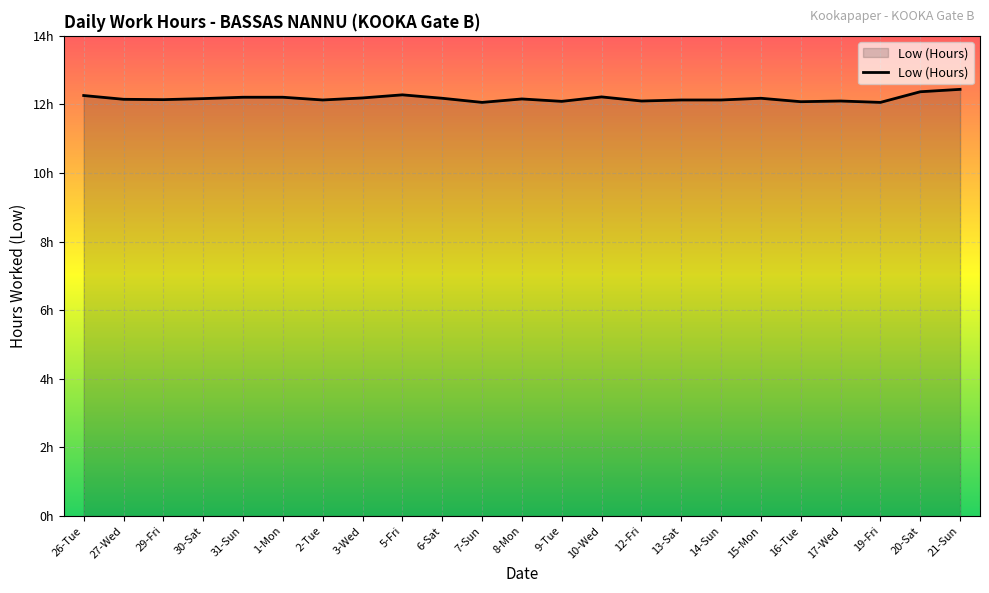

What is the greatest value displayed?

12.4